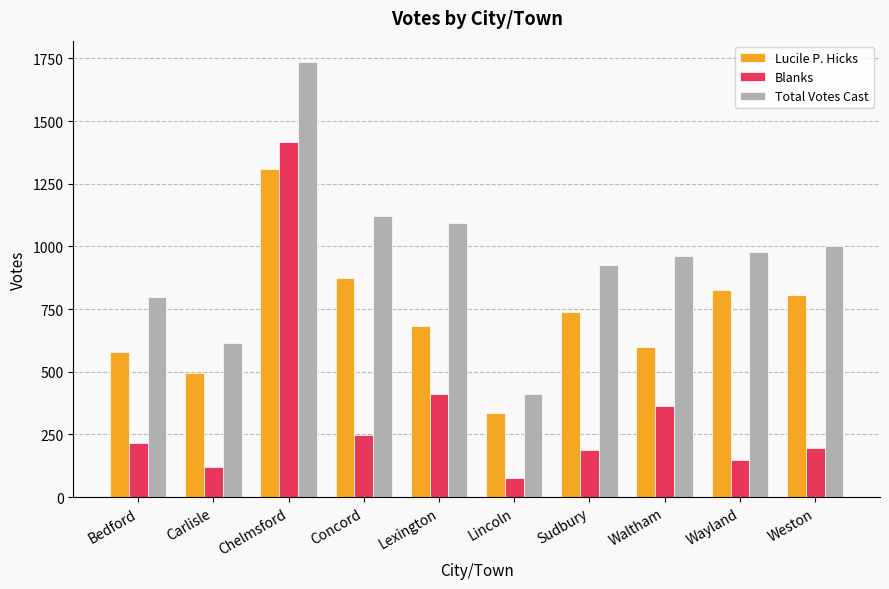

Is it true that Lucile P. Hicks equals 873 at Concord?

True